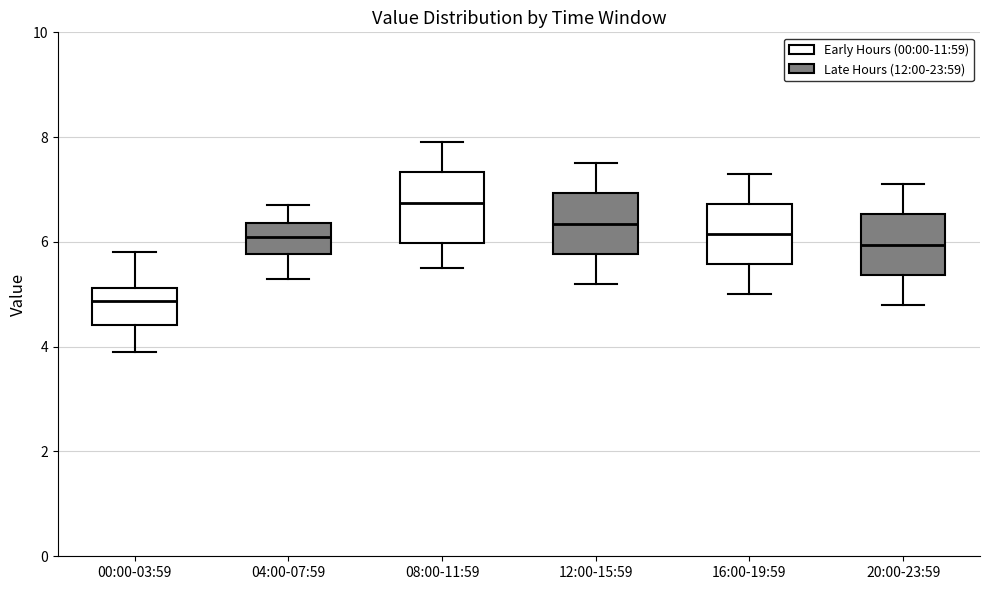

Which box has the highest median line?

08:00-11:59